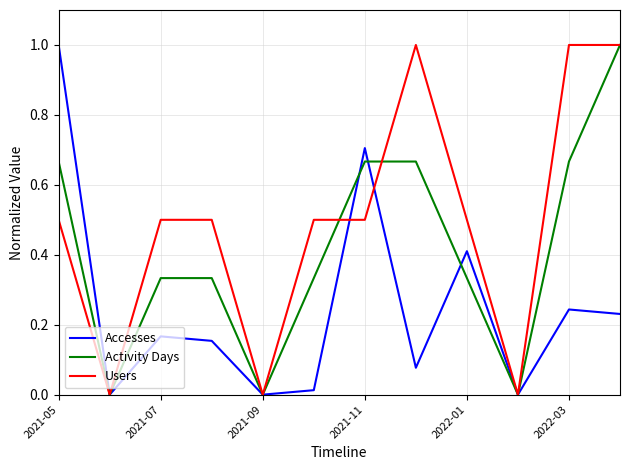

Rank the series by their average value, from lowest to highest.

Accesses, Activity Days, Users